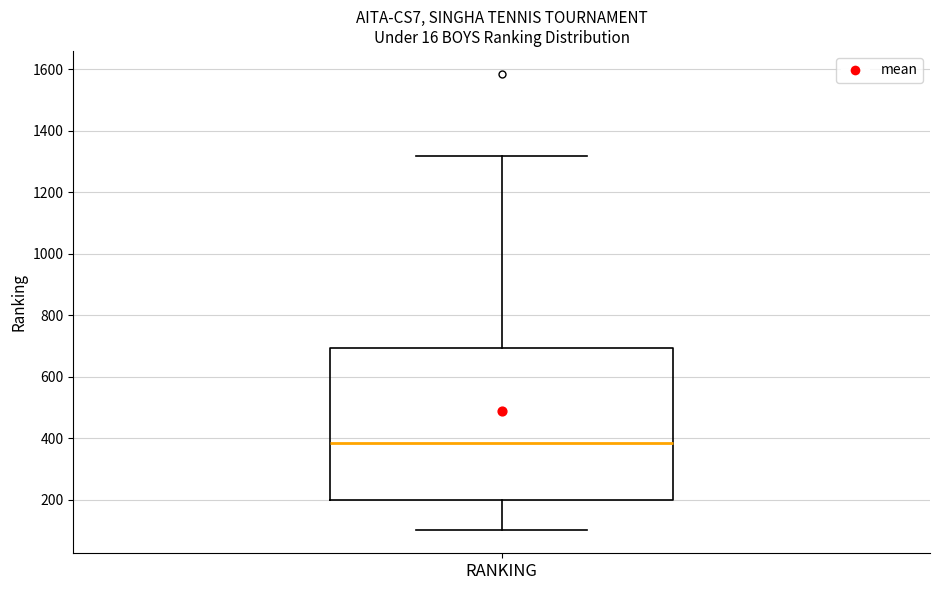

Transcribe this box plot: give where the median line is, the range the box spans, and where the two whiskers end, as read against the y-axis. The values are not printed on the chart, so give them approximately, as read against the axis.

median 380, box 200 to 700, whiskers 100 to 1320